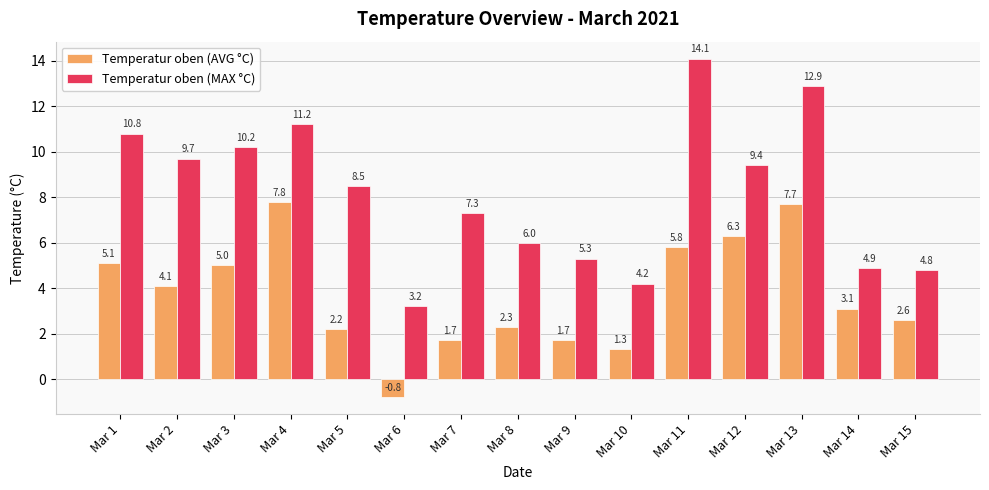

True or false: Temperatur oben (AVG °C) has a value of 1.1 at Mar 5.

False